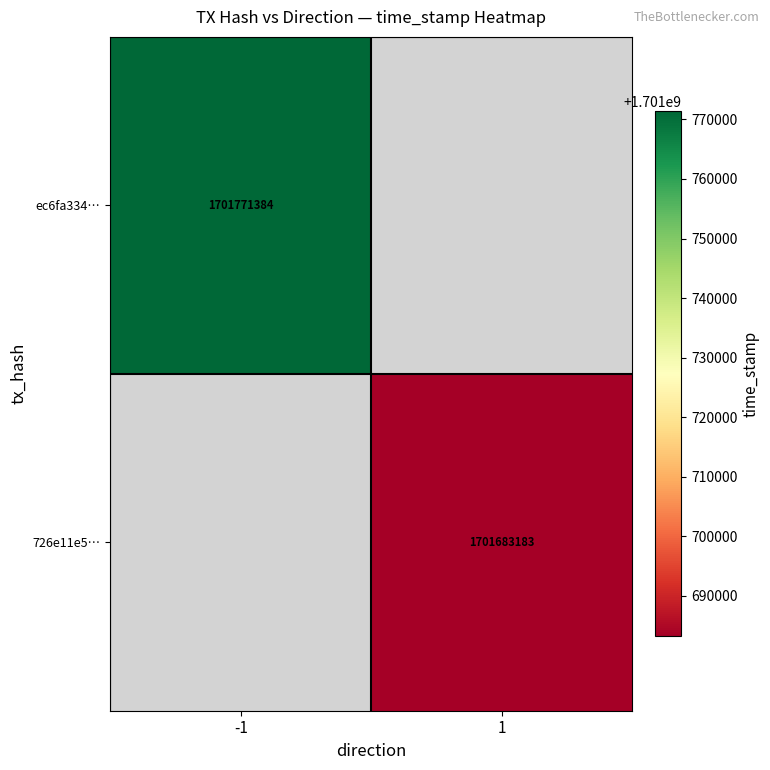

At how many categories does at least one series exceed 1701736221?

1